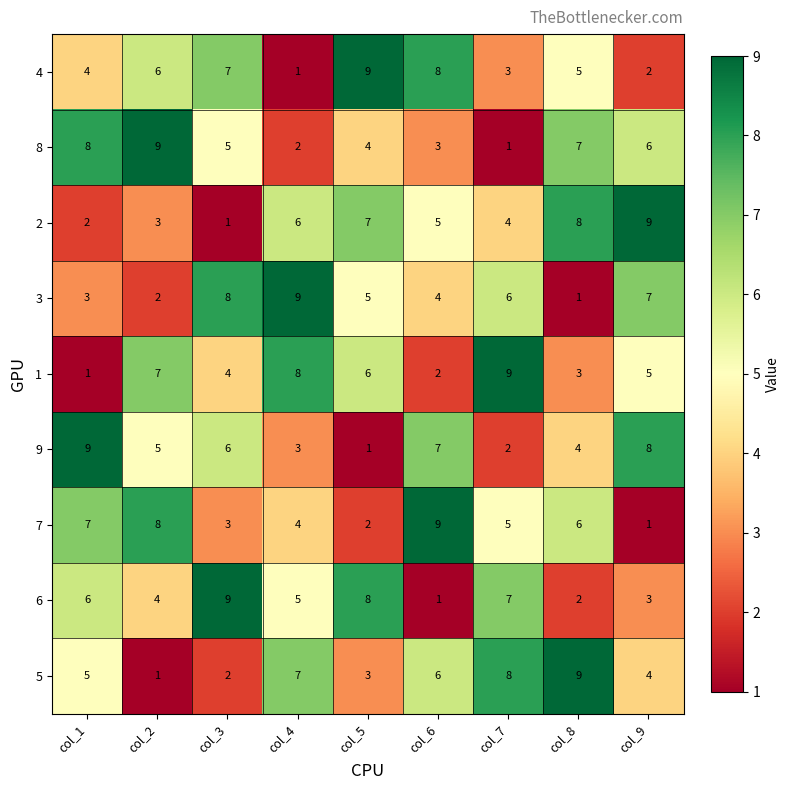

What is the total value across all series at col_6?

45